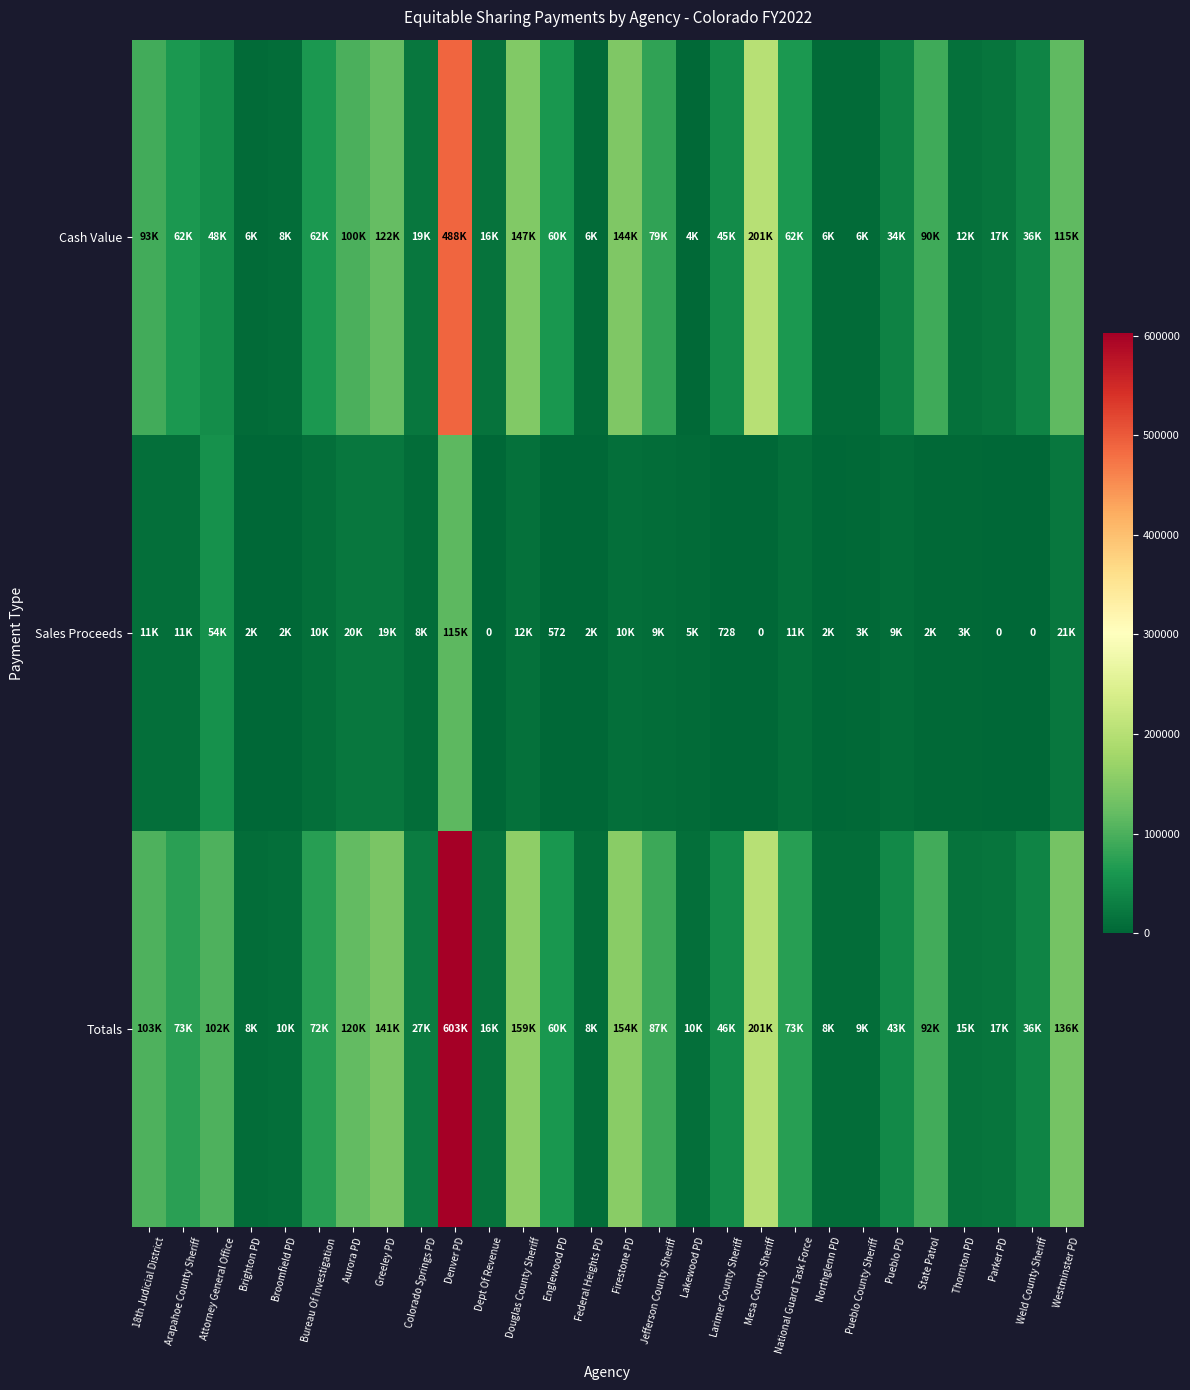

What is the difference between the maximum and minimum values in the Totals series?

594786